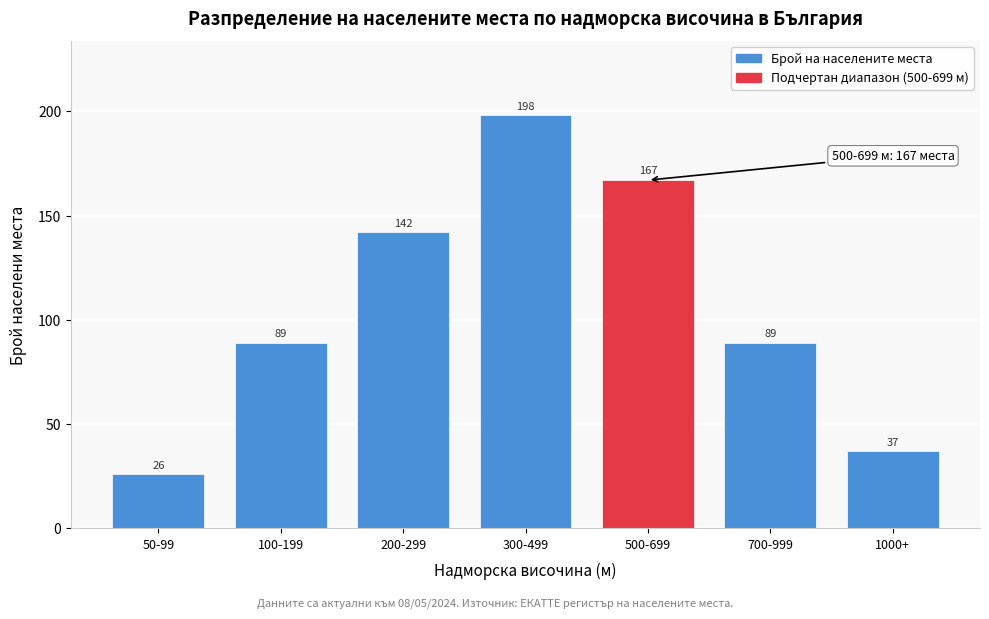

Reading left to right, transcribe all the data shown in this chart.

50-99=26	100-199=89	200-299=142	300-499=198	500-699=167	700-999=89	1000+=37